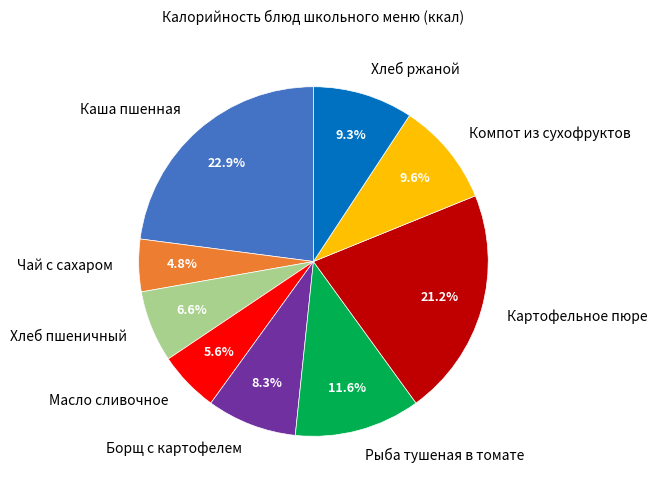

Is it true that Борщ с картофелем is 8% of the pie?

True